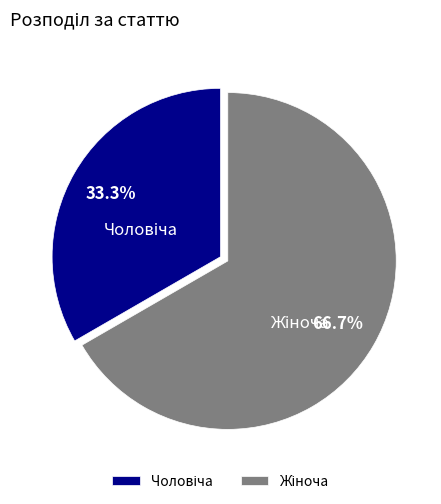

Is there any slice that represents more than half of the pie?

Yes